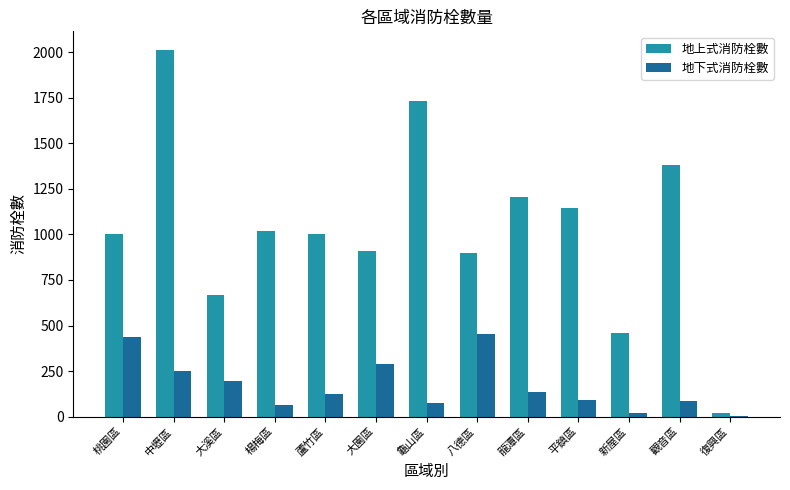

Which series changed the most between 龍潭區 and 復興區?

地上式消防栓數